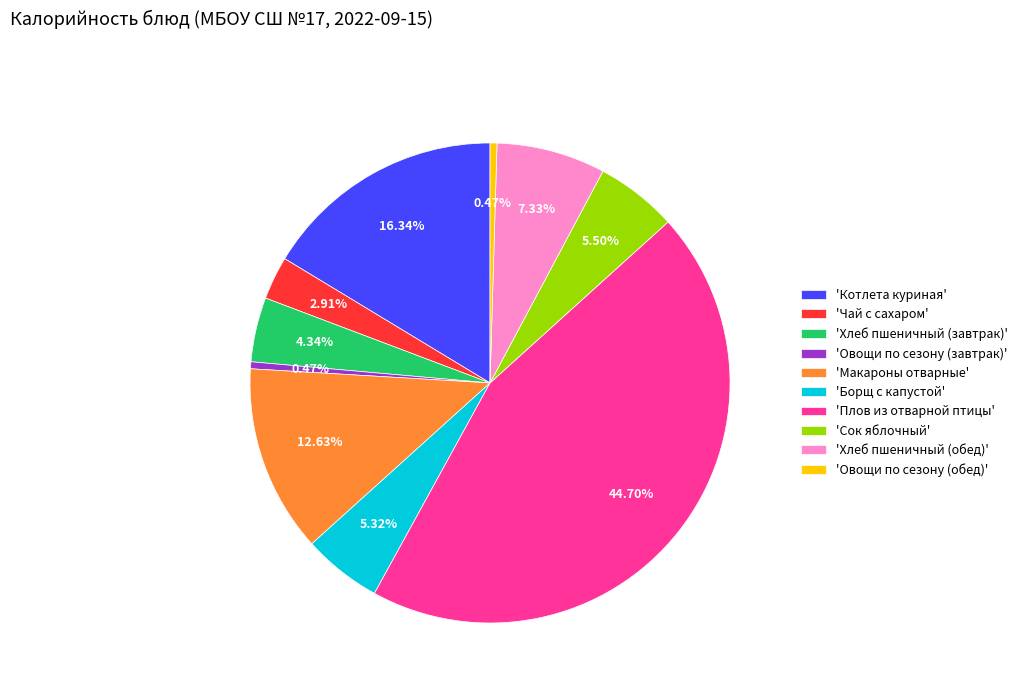

Is there any slice that represents more than half of the pie?

No